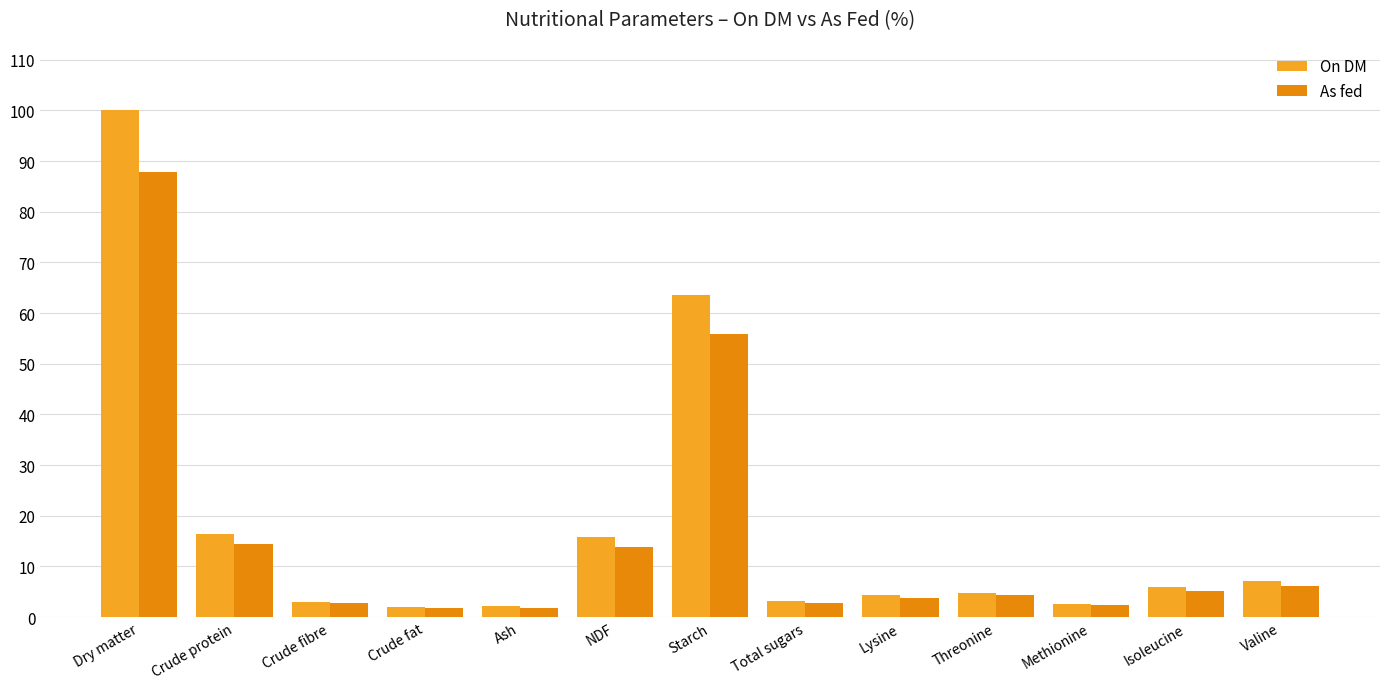

The value of On DM at Lysine is 4.3. True or false?

True